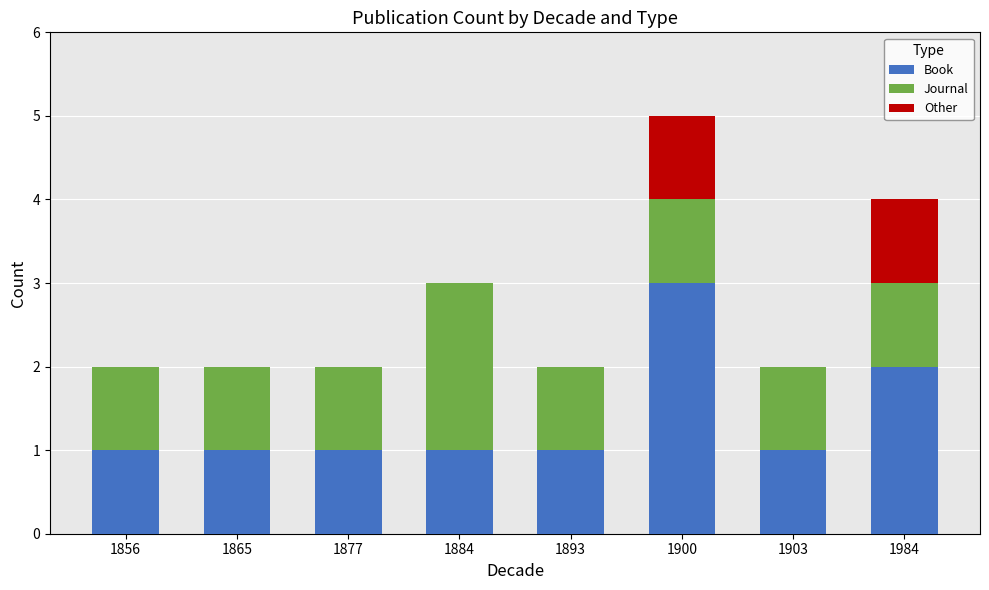

Does the chart contain stacked bars?

Yes